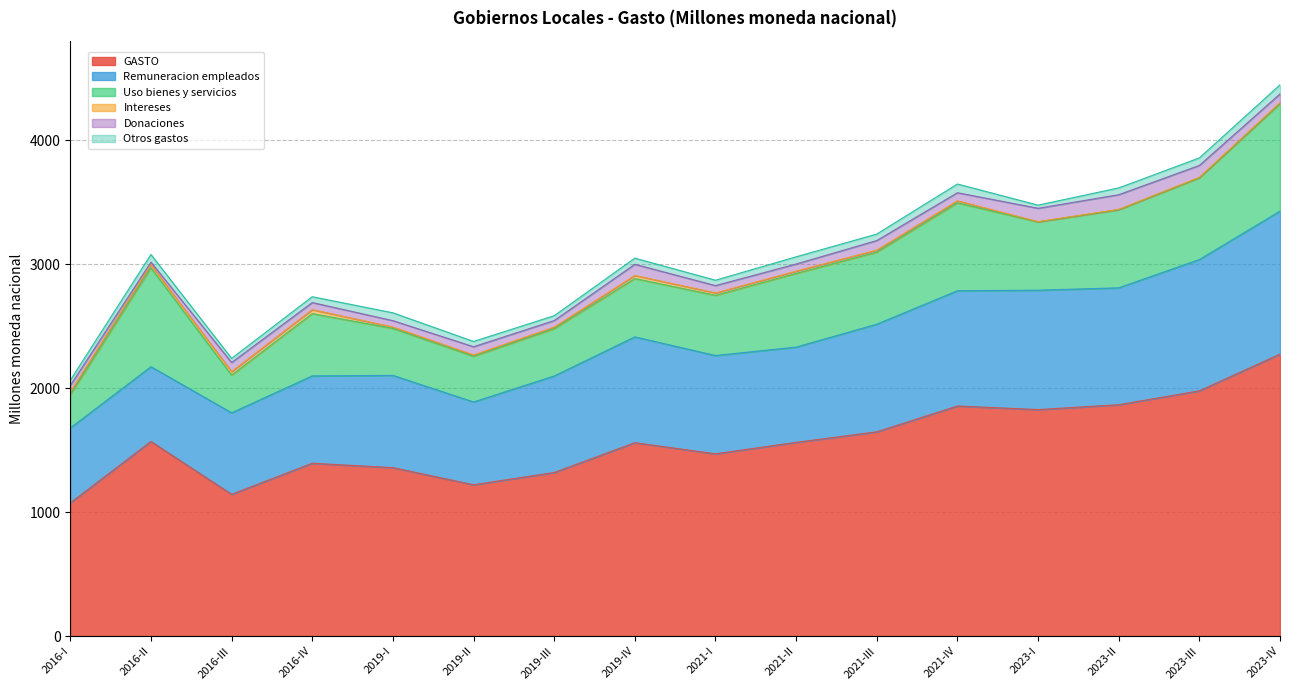

What is the label of the 16th point from the left?

2023-IV